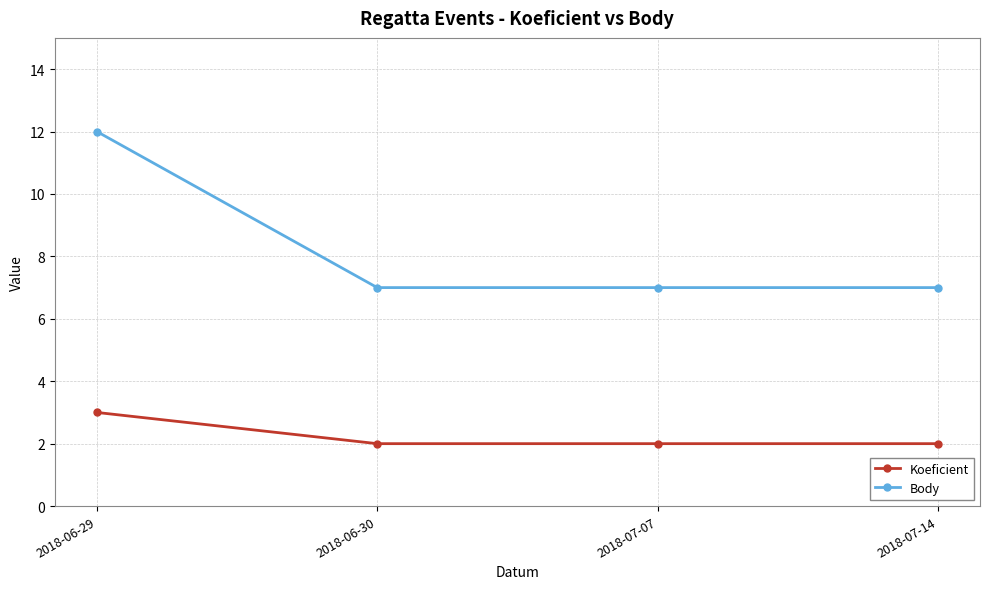

List the series in order of their peak value, lowest first.

Koeficient, Body